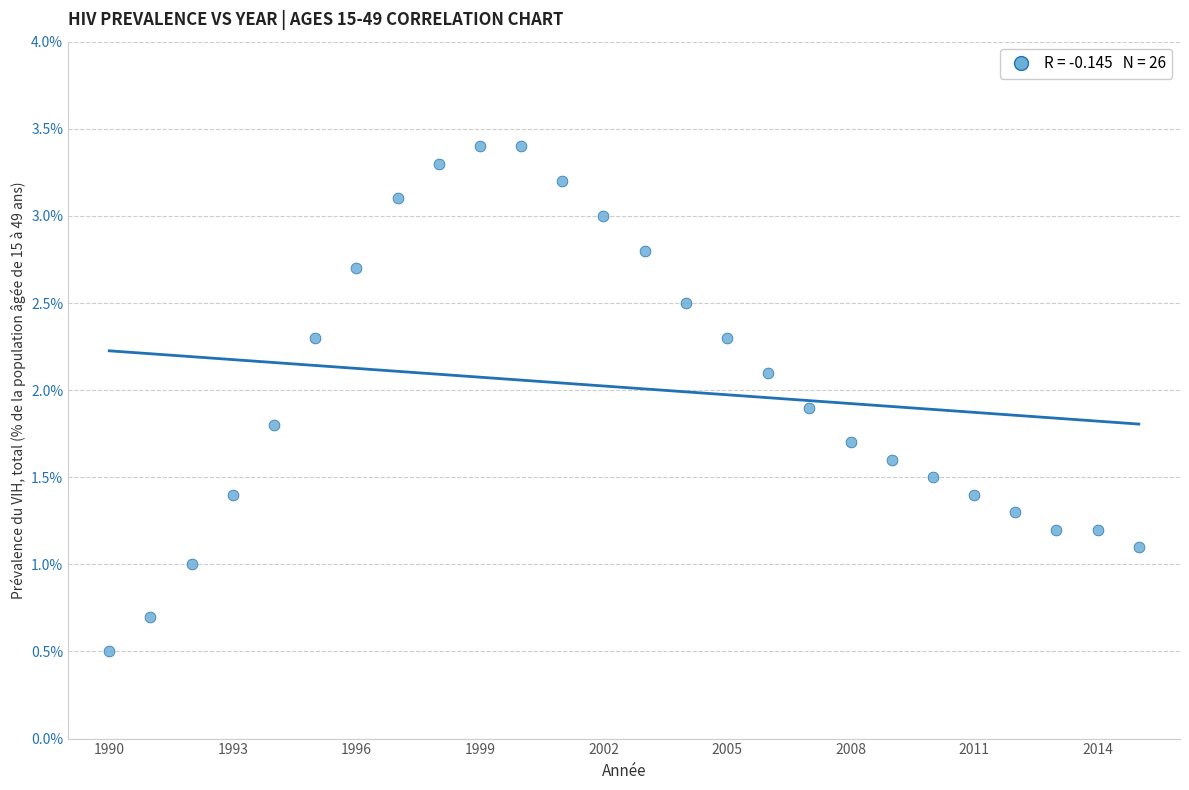

What is the range of X values (max minus min)?

25.0